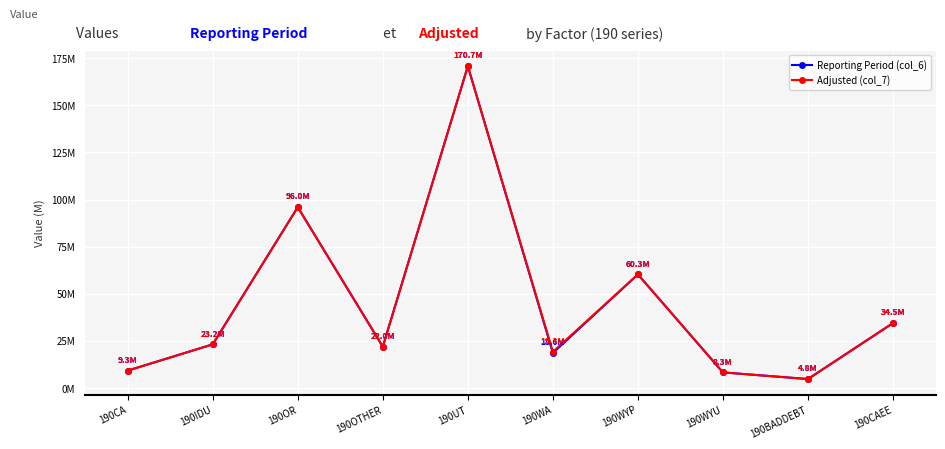

True or false: Adjusted (col_7) has a value of 8336079 at 190WYU.

True